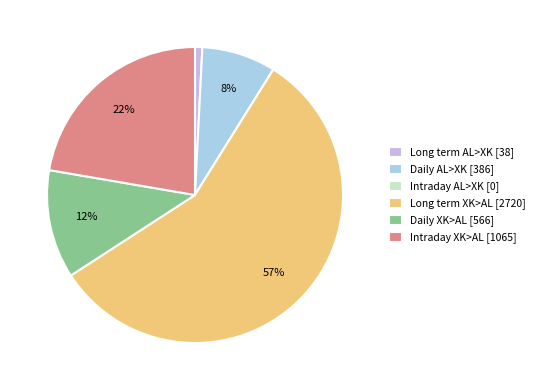

To the nearest percent, what portion does Daily XK>AL [566] represent?

12%